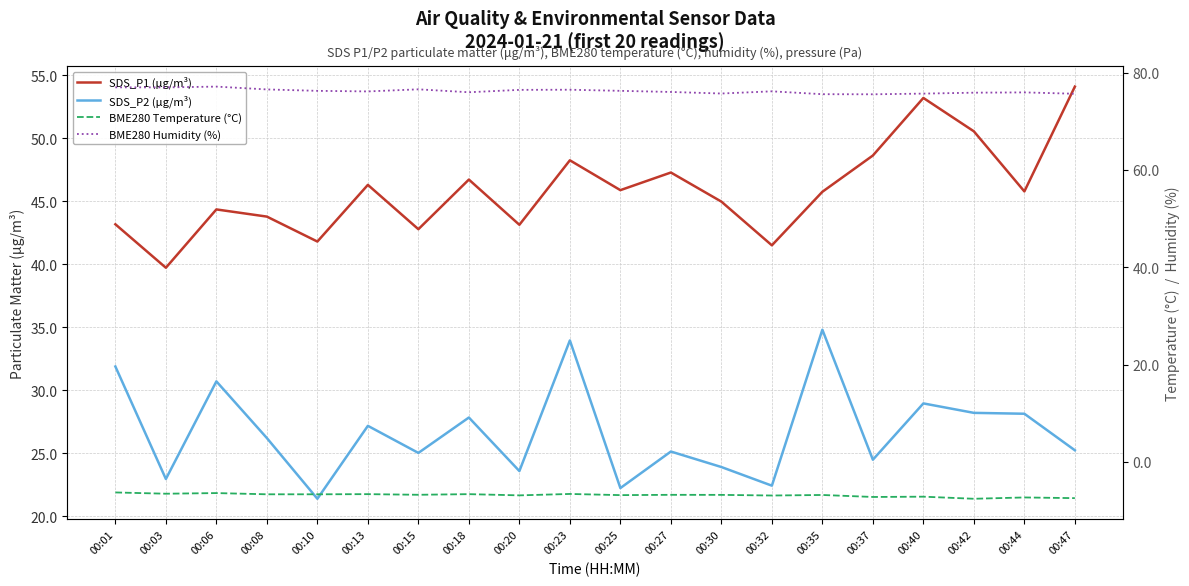

What is the maximum value for BME280 Temperature (°C)?

-6.3